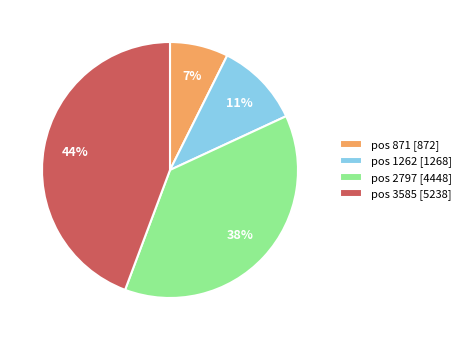

How many slices are in this pie chart?

4